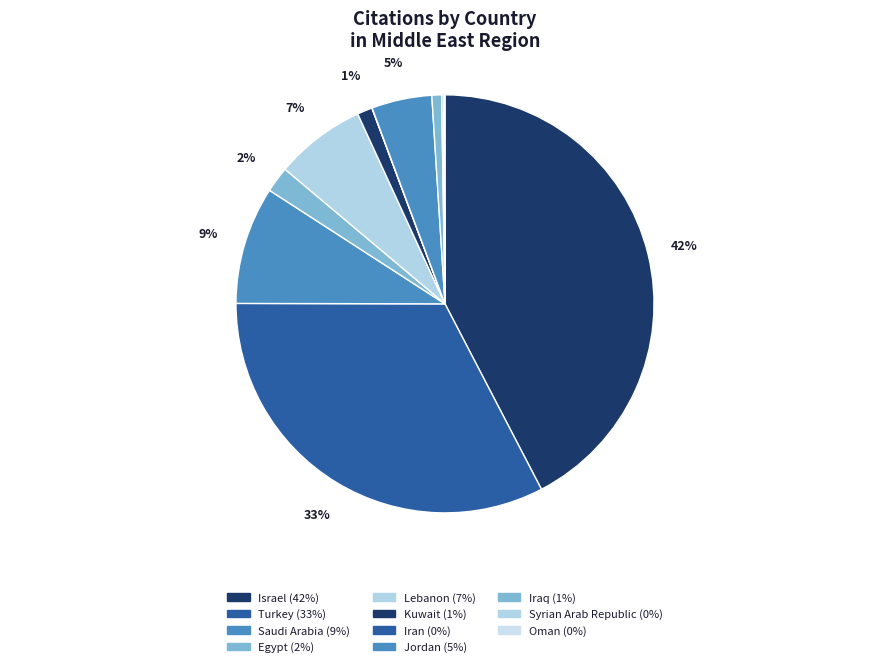

Count the number of slices in the pie.

11